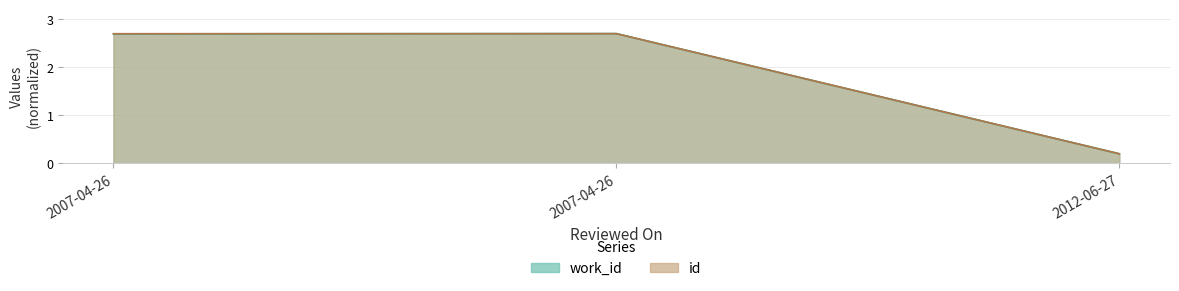

Is the value of id at 2007-04-26 greater than the value of work_id at 2007-04-26?

Yes